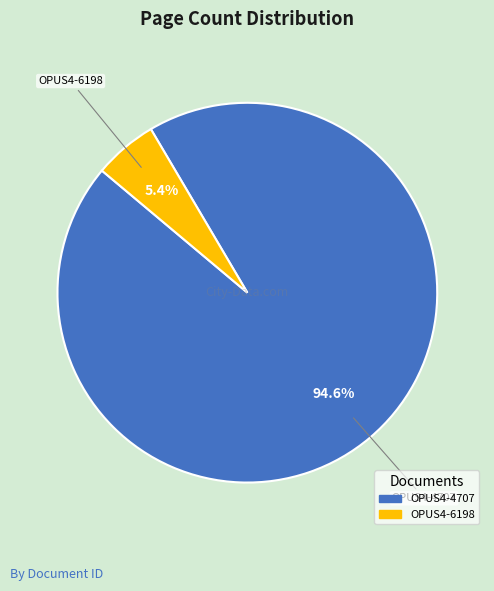

What percentage do OPUS4-4707 and OPUS4-6198 together represent?

100.0%